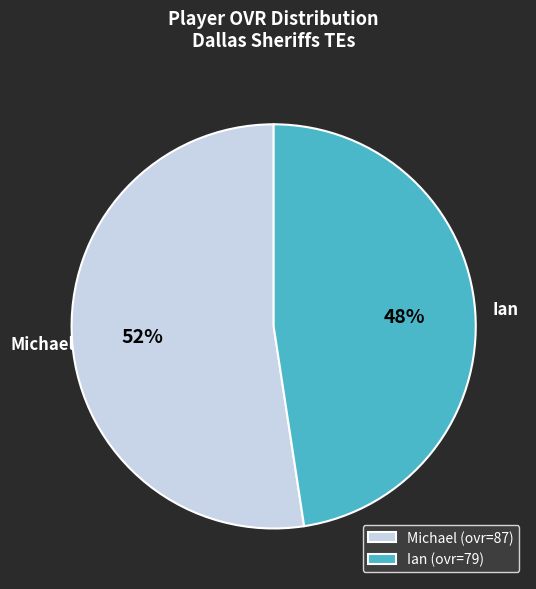

To the nearest percent, what is the combined percentage of Ian and Michael?

100%